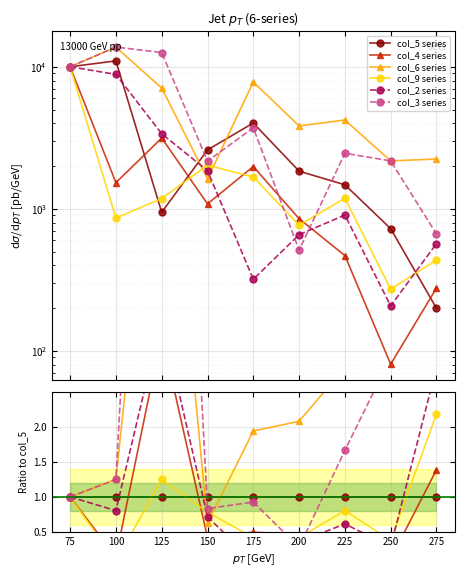

How many values in the col_3 series series exceed 1?

5